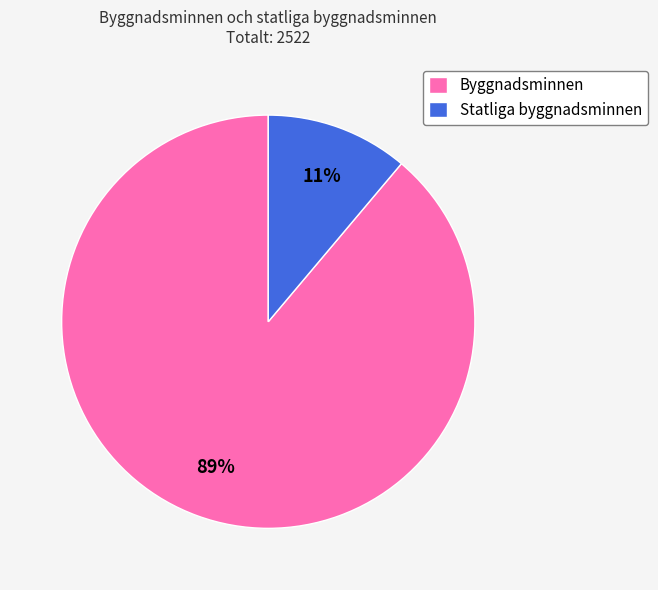

What percentage is the Statliga byggnadsminnen slice, to the nearest percent?

11%